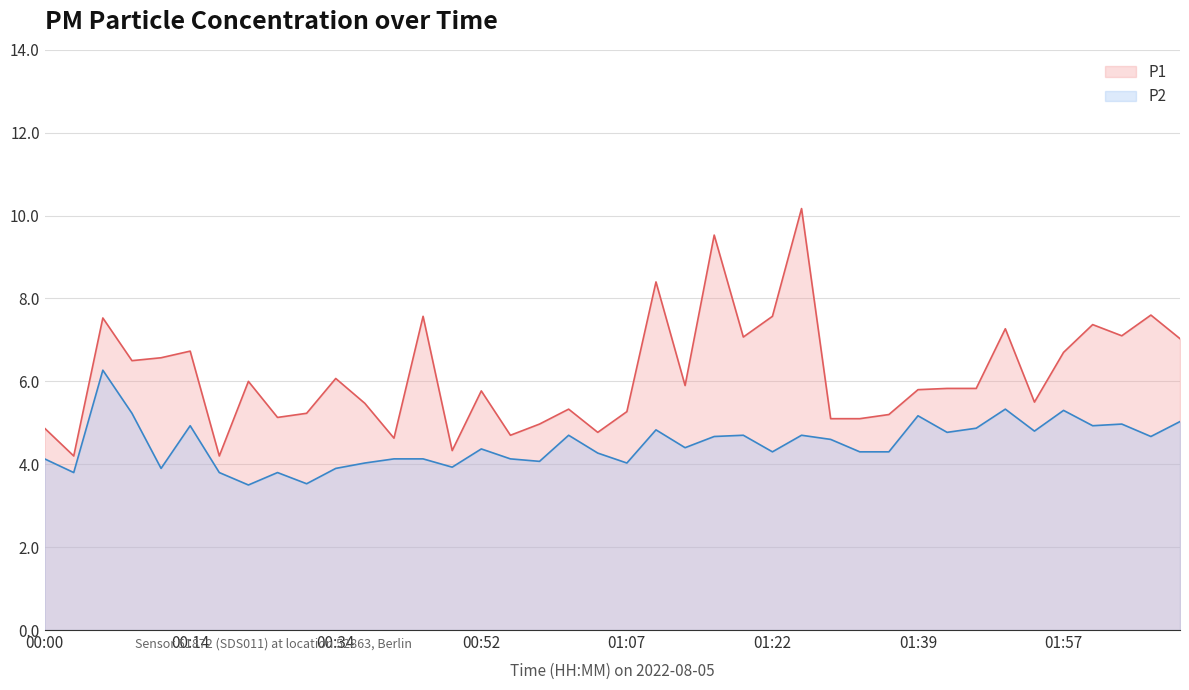

Count the number of categories in the chart.

40